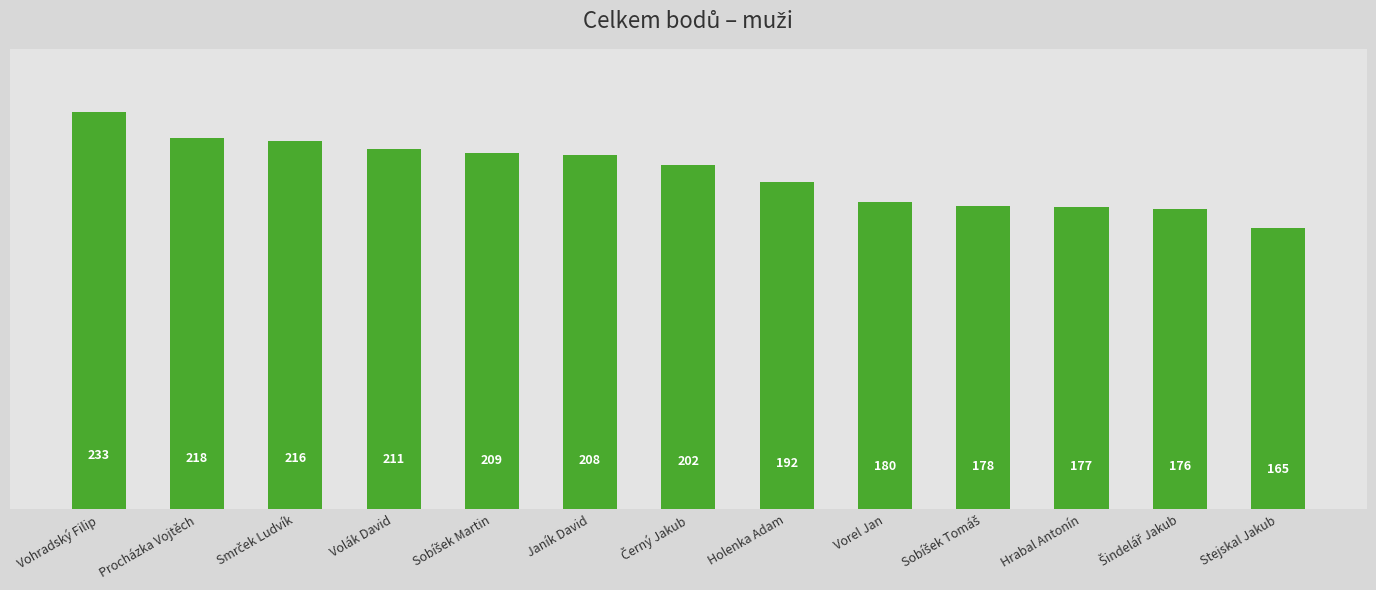

What is the change in value from Volák David to Janík David?

-3